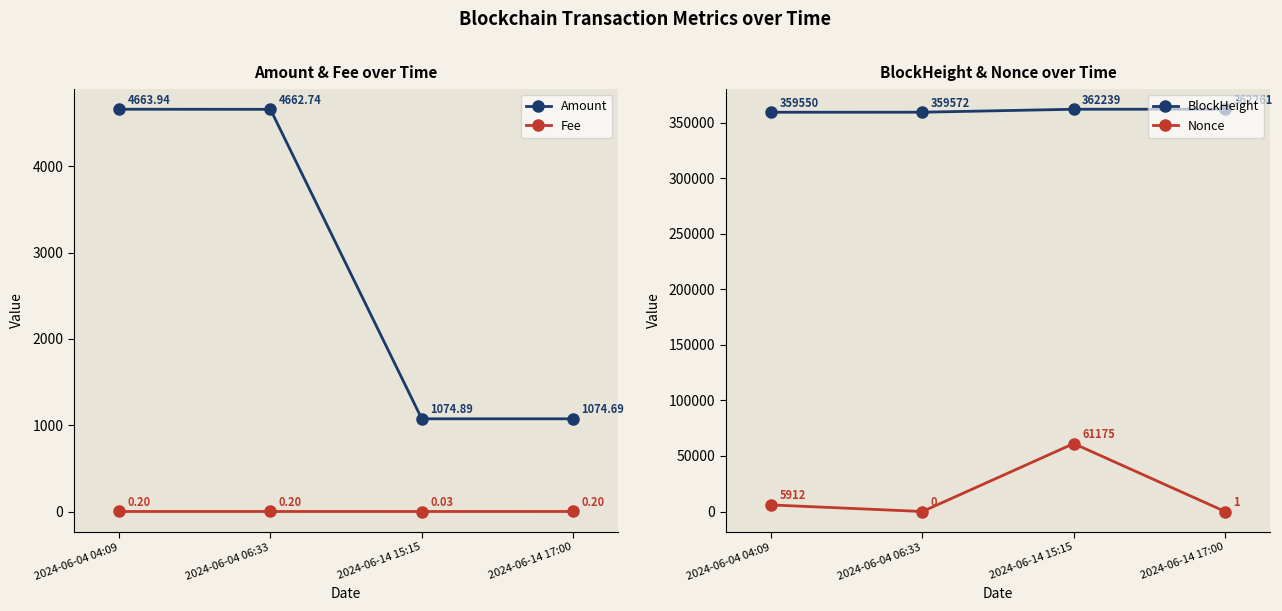

The Nonce series shows -41061.3 at 2024-06-04 06:33. True or false?

False